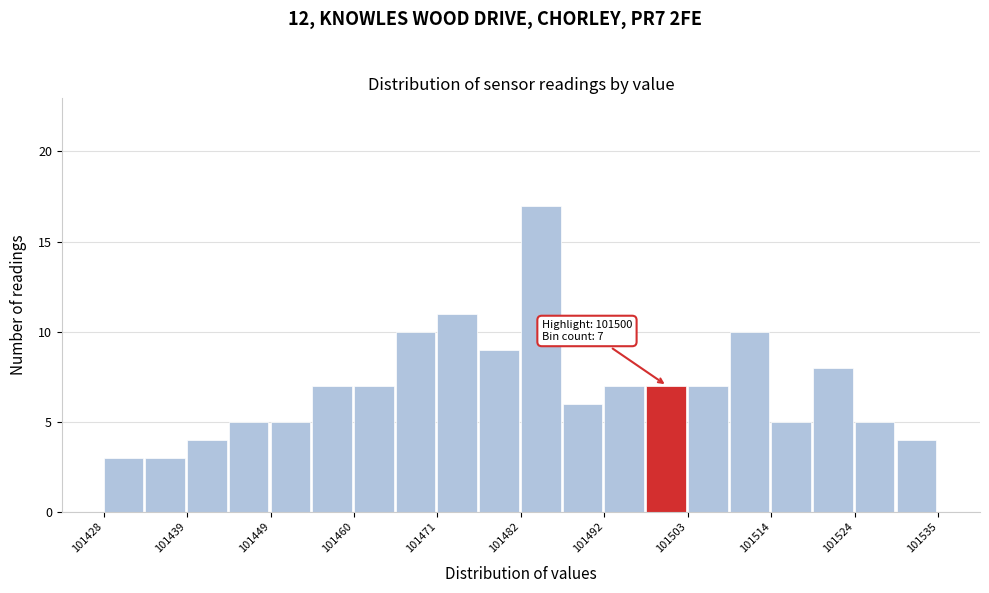

Around what value on the x-axis is the tallest bar? Give the approximate position of its centre, as read against the axis.

101484